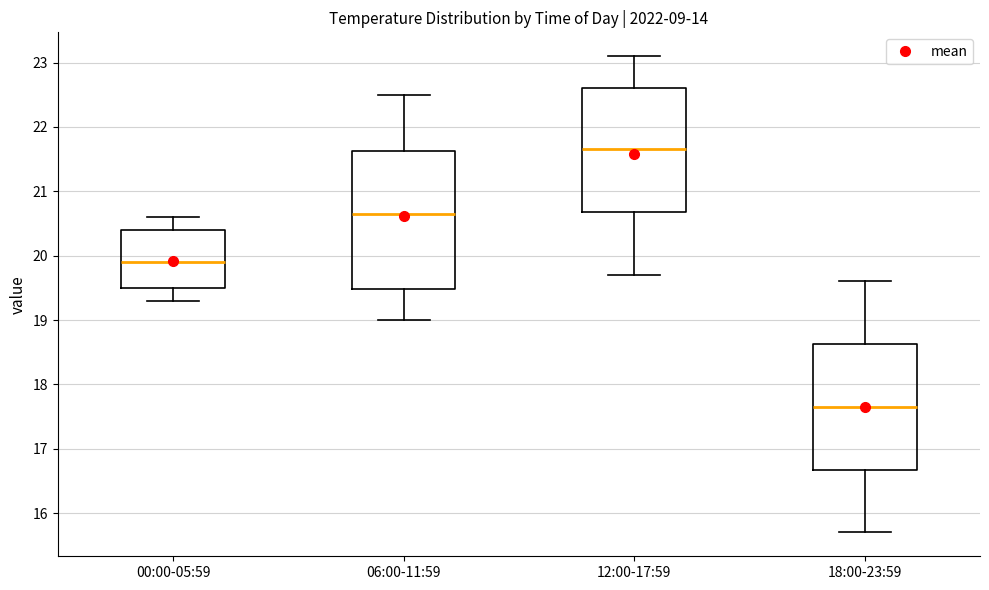

Where does the median line of the box for 00:00-05:59 sit on the y-axis? The values are not printed on the chart, so give them approximately, as read against the axis.

19.9